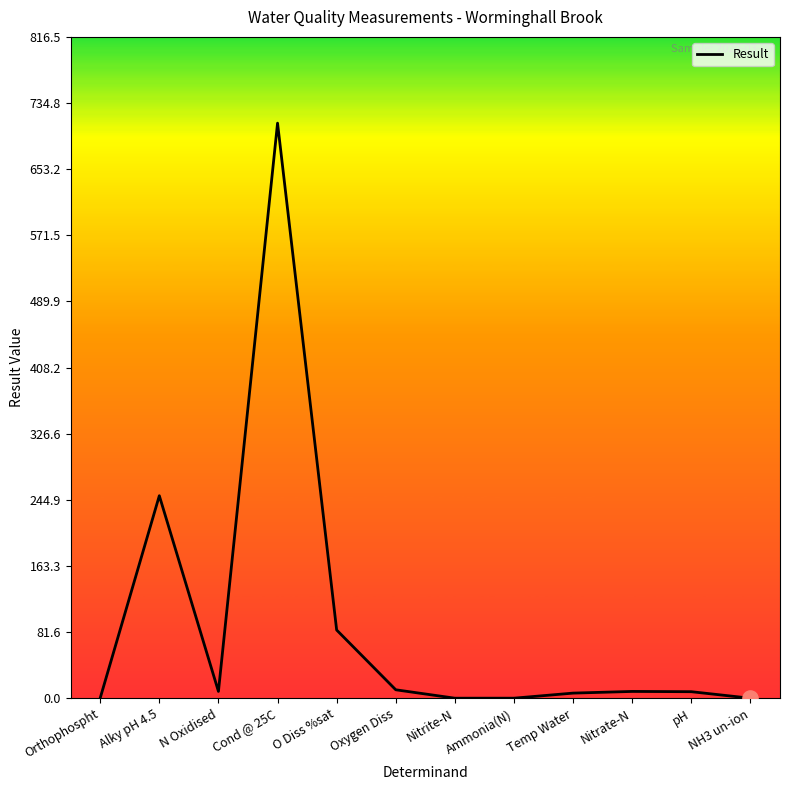

Between pH and N Oxidised, which is larger?

N Oxidised